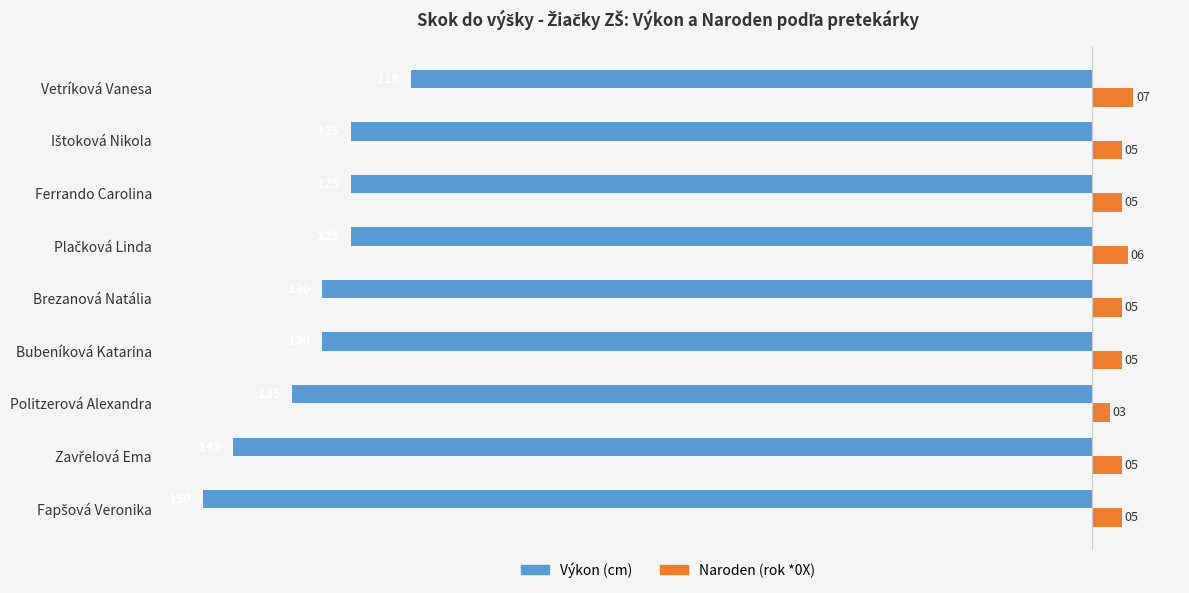

What is the average value of the Naroden (rok *0X) series?

5